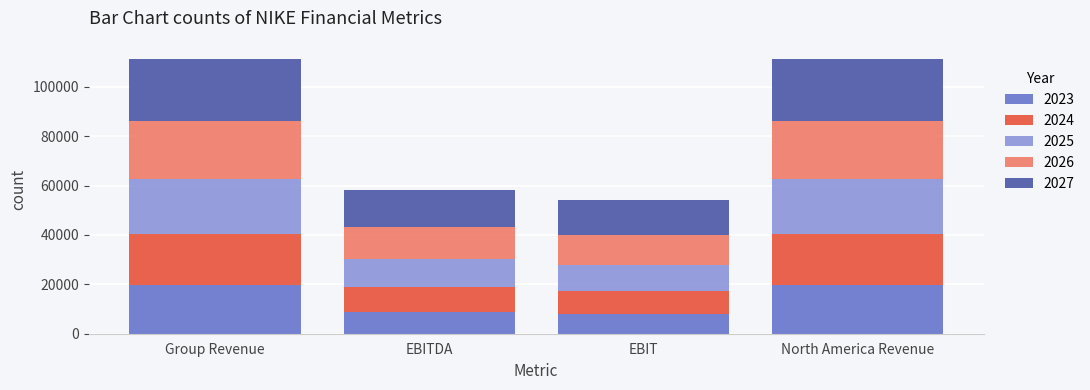

What is the total value across all series at North America Revenue?

111409.4